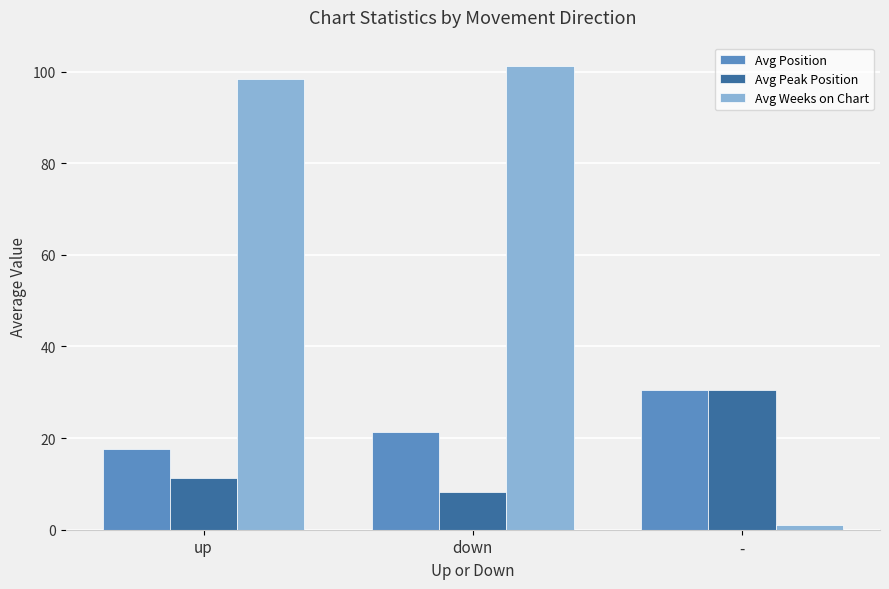

How many groups of bars are there?

3